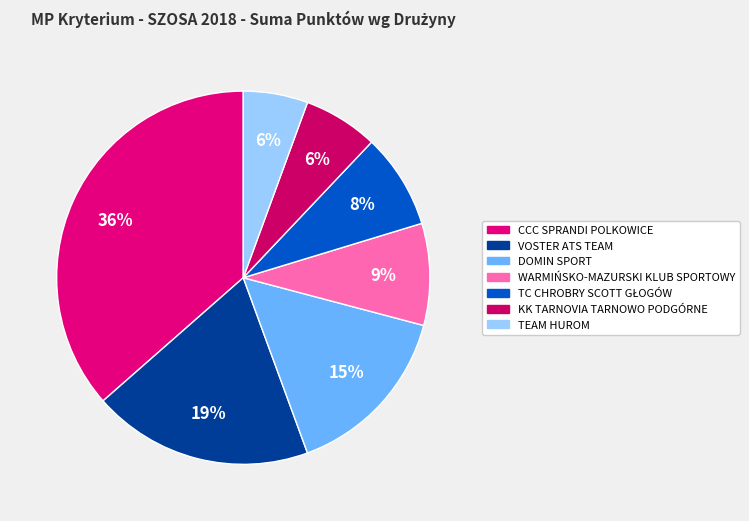

Count the number of slices in the pie.

7